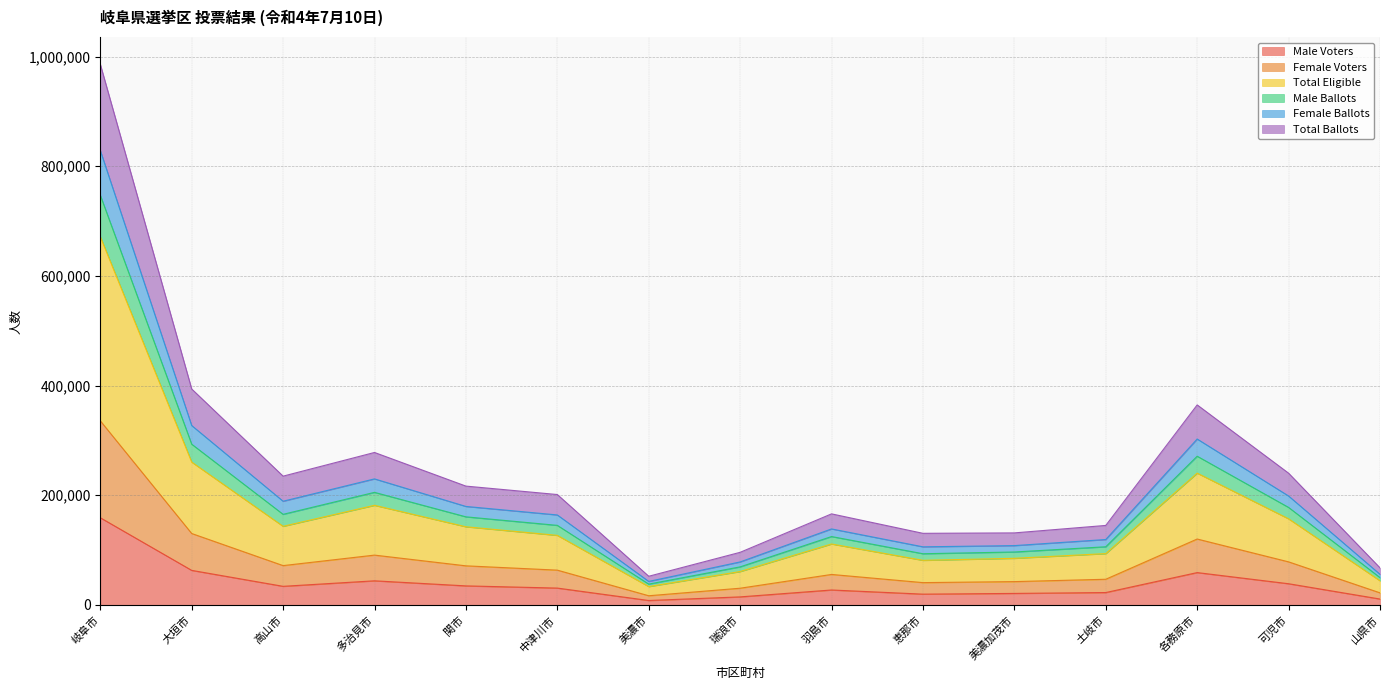

At which label does Male Voters reach its peak?

岐阜市